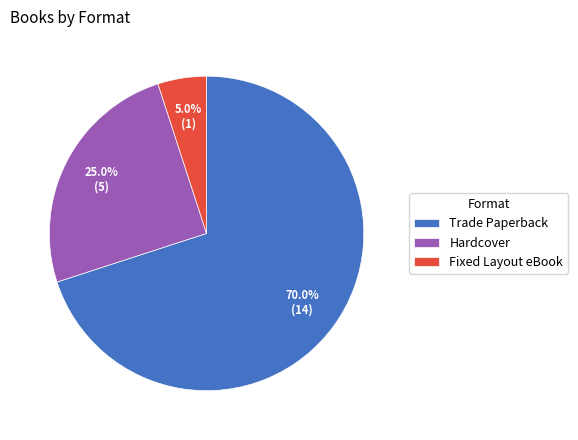

How many segments does this pie chart have?

3